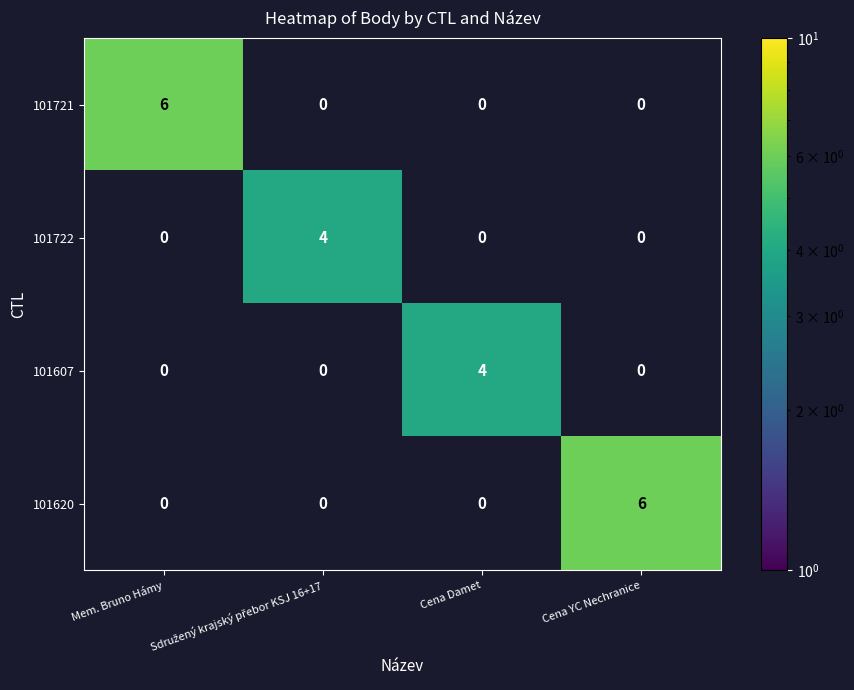

True or false: 101620 has a value of 6 at Cena YC Nechranice.

True